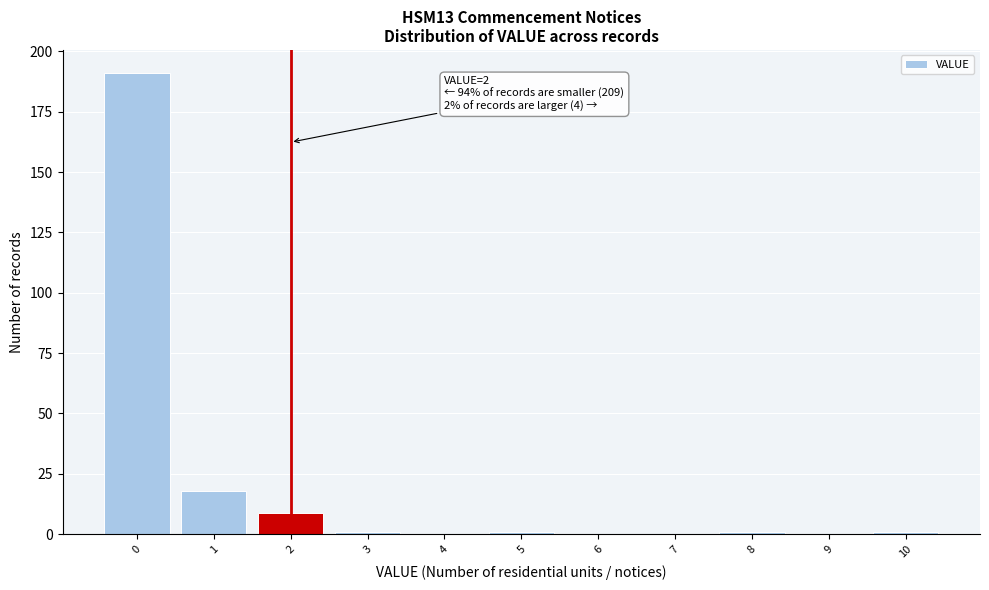

Reading left to right, transcribe all the data shown in this chart.

0=191	1=18	2=9	3=1	4=0	5=1	6=0	7=0	8=1	9=0	10=1